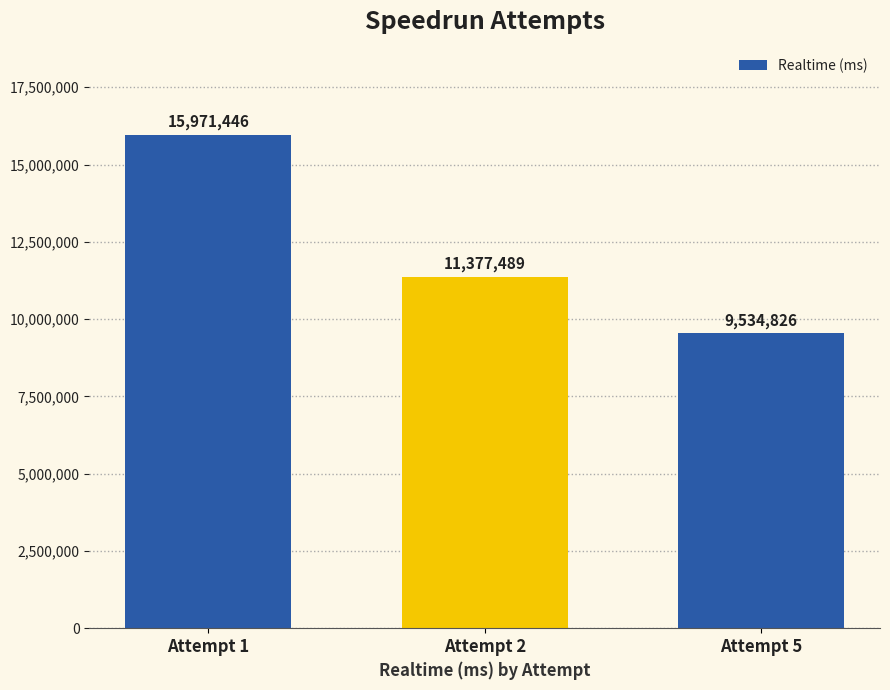

The chart shows a value of 9534826 at Attempt 5. True or false?

True